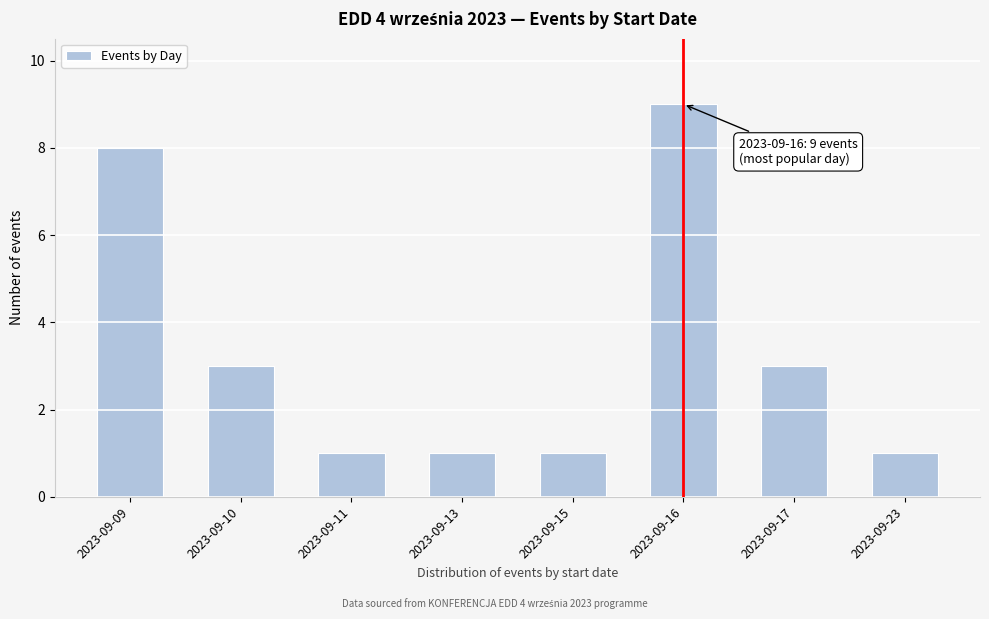

Reading right to left, extract all data points from this chart.

2023-09-23=1	2023-09-17=3	2023-09-16=9	2023-09-15=1	2023-09-13=1	2023-09-11=1	2023-09-10=3	2023-09-09=8